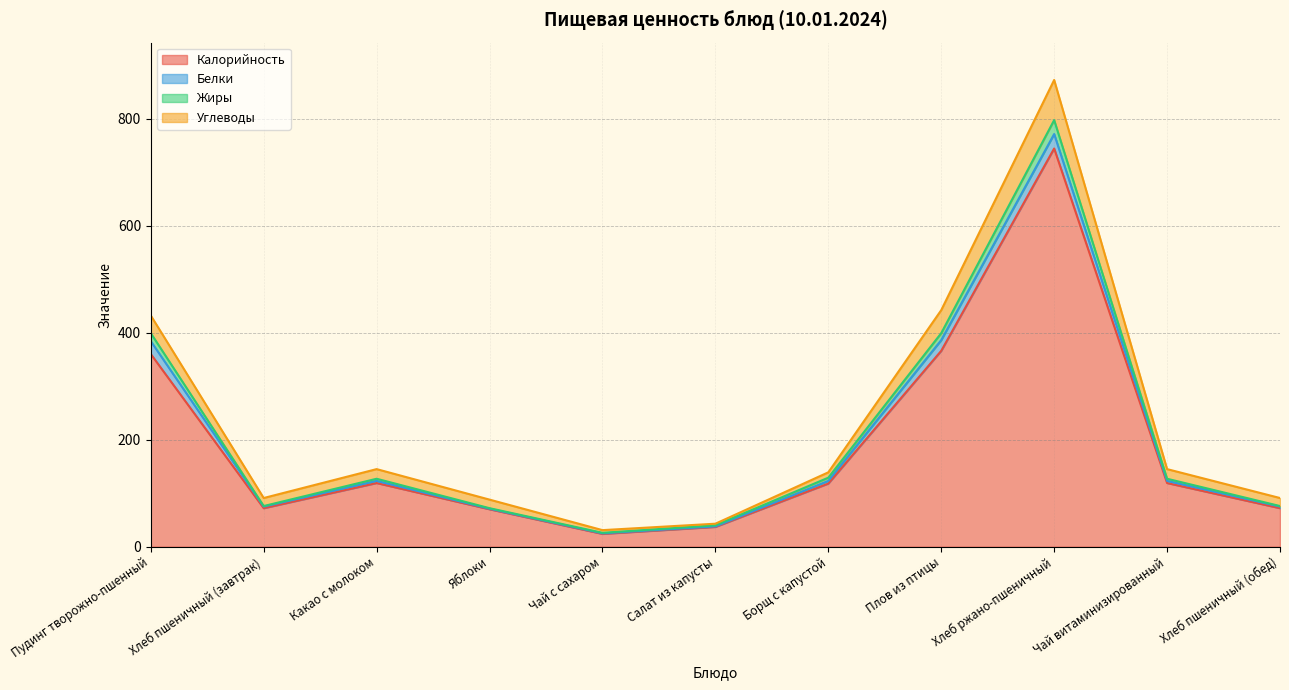

The value of Калорийность at Пудинг творожно-пшенный is 360. True or false?

True